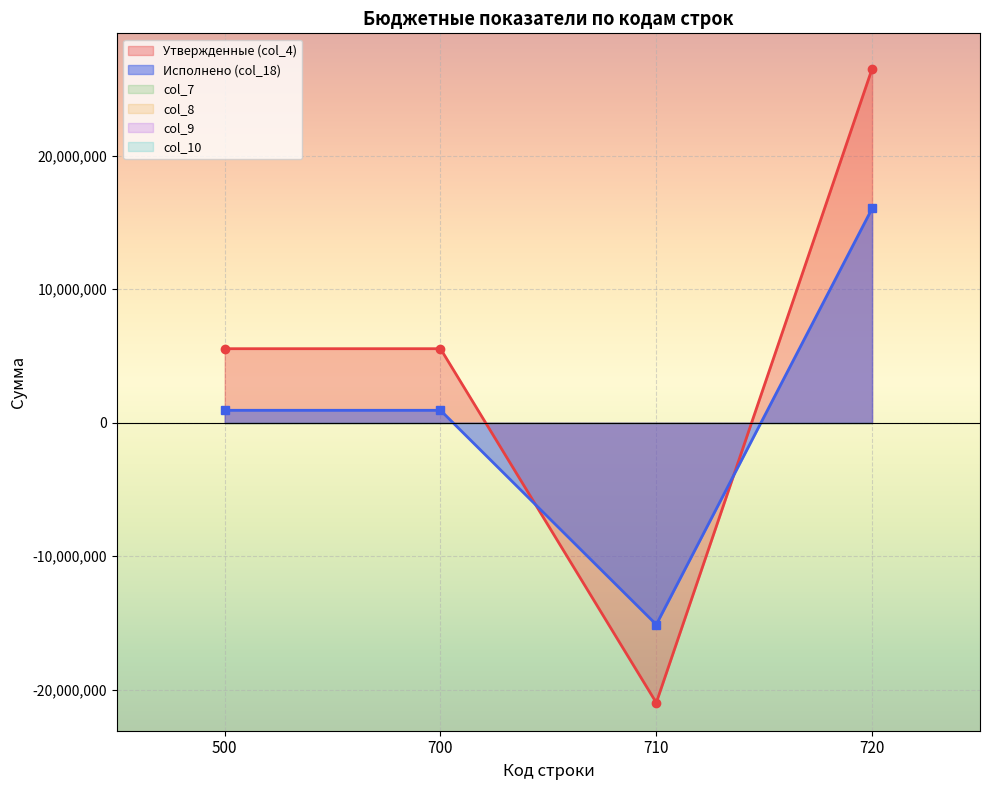

Is the value of col_9 at 700 greater than the value of Утвержденные (col_4) at 720?

No